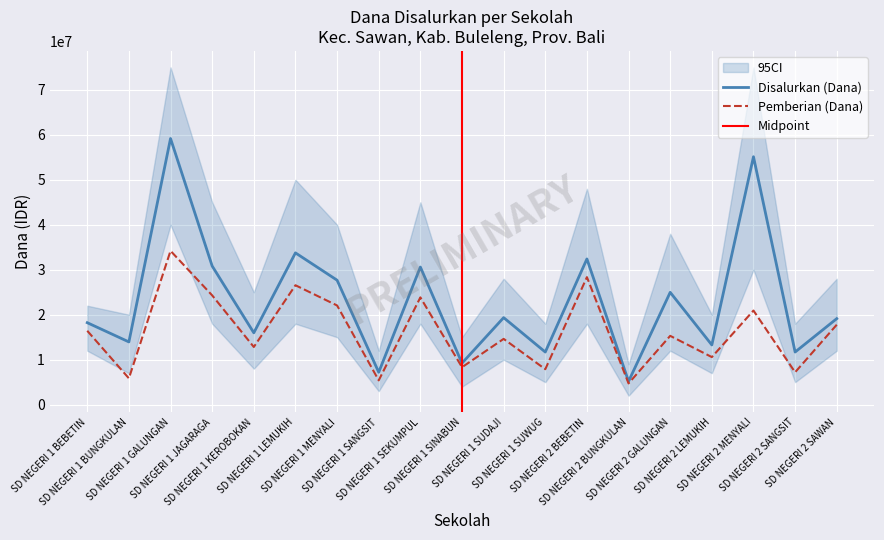

In Pemberian (Dana), how many points are lower than both neighbors (excluding endpoints)?

8